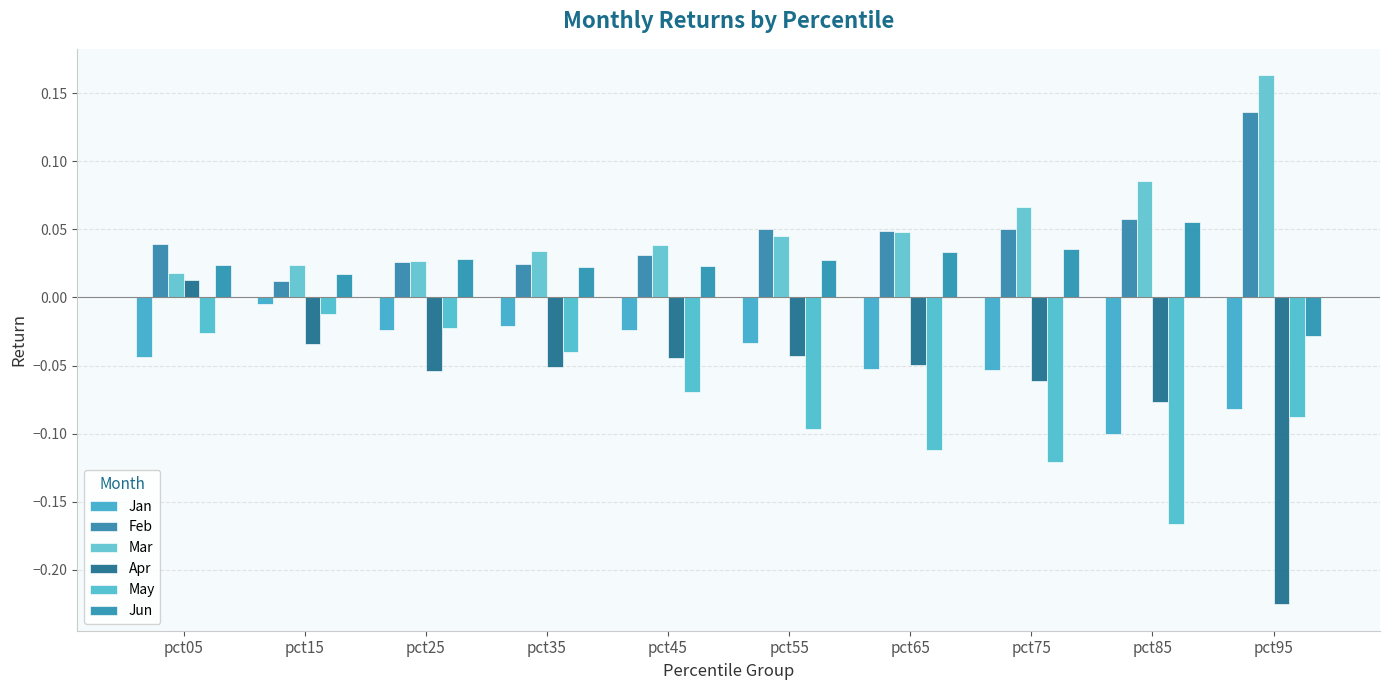

Between pct25 and pct75, which series saw the biggest shift?

May